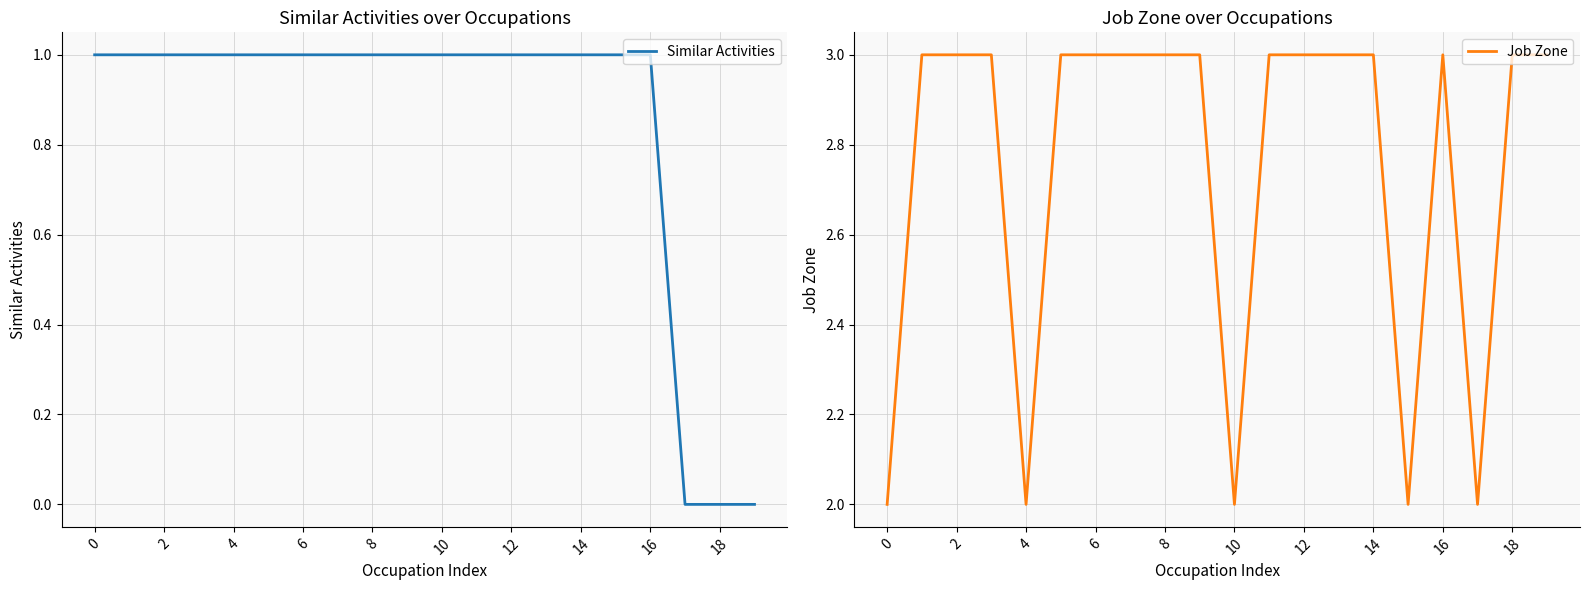

The Similar Activities series shows 1 at 14. True or false?

True